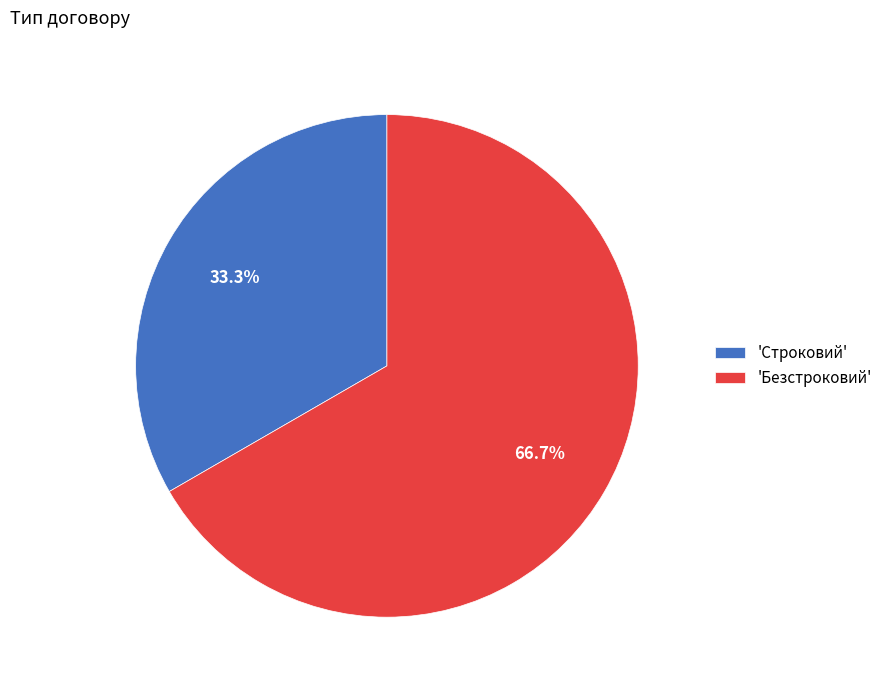

How much of the chart is everything except 'Строковий'?

66.7%